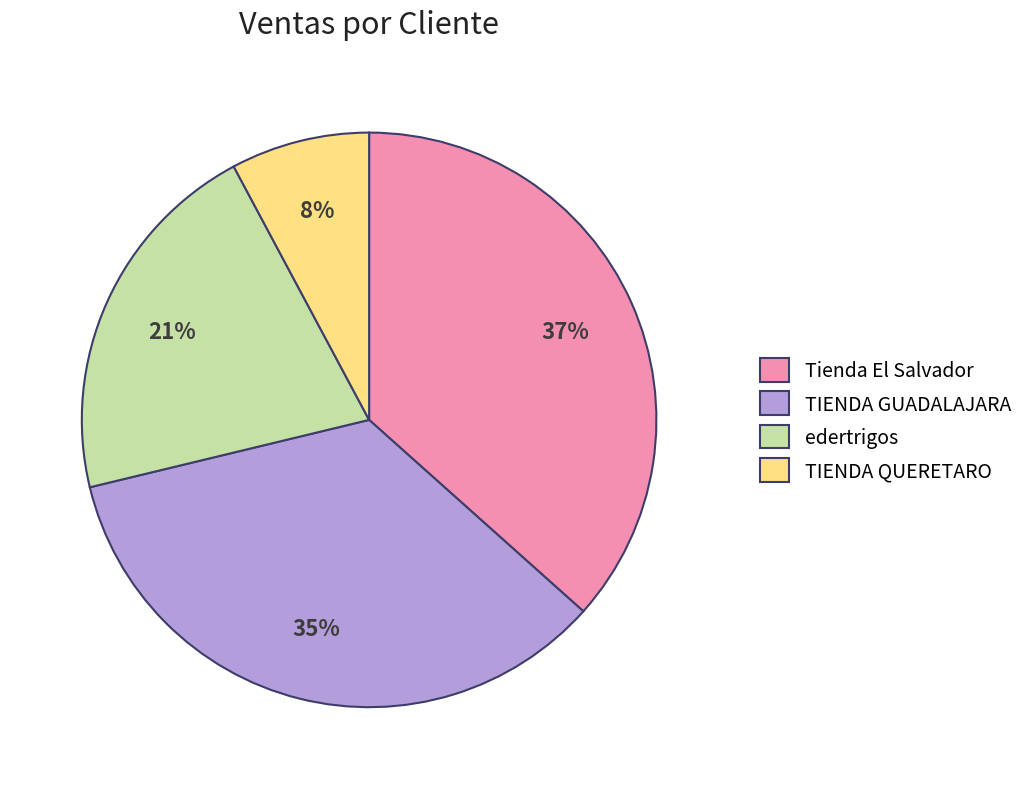

Is it true that Tienda El Salvador is 37% of the pie?

True